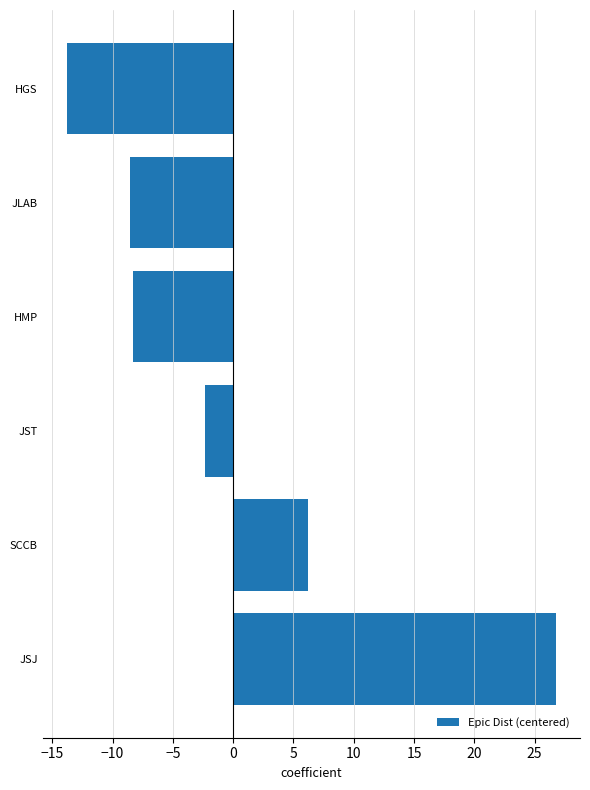

What value does the data have at SCCB?

6.2